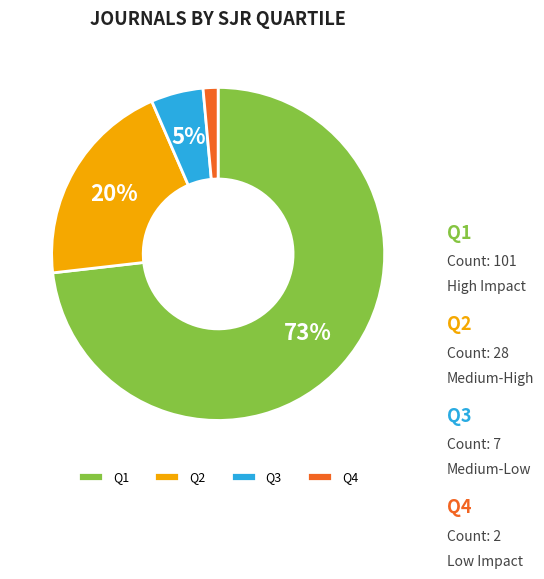

Combined, what portion of the pie is Q2 and Q1?

93.5%